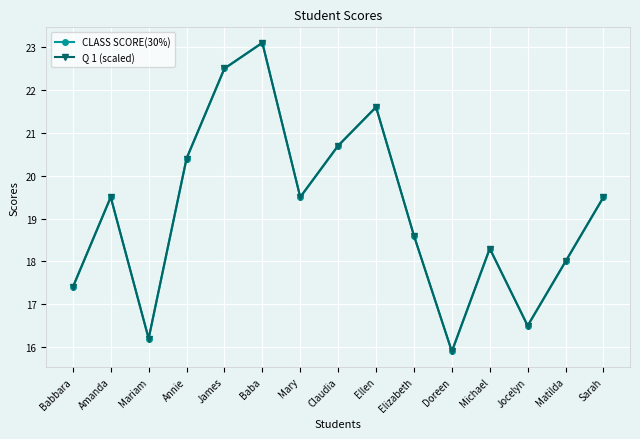

What is the label of the 3rd point from the right?

Jocelyn